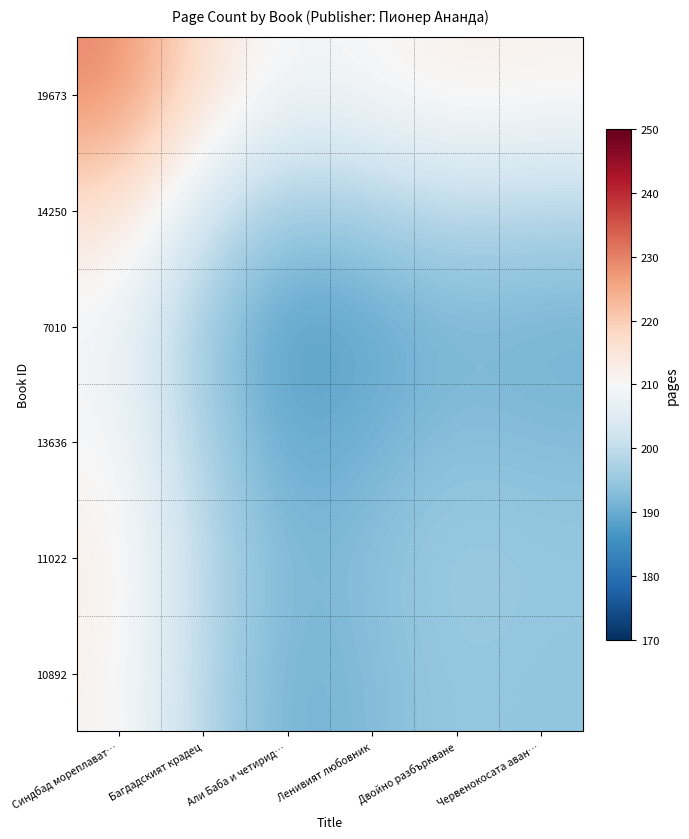

At how many categories does at least one series exceed 200?

6